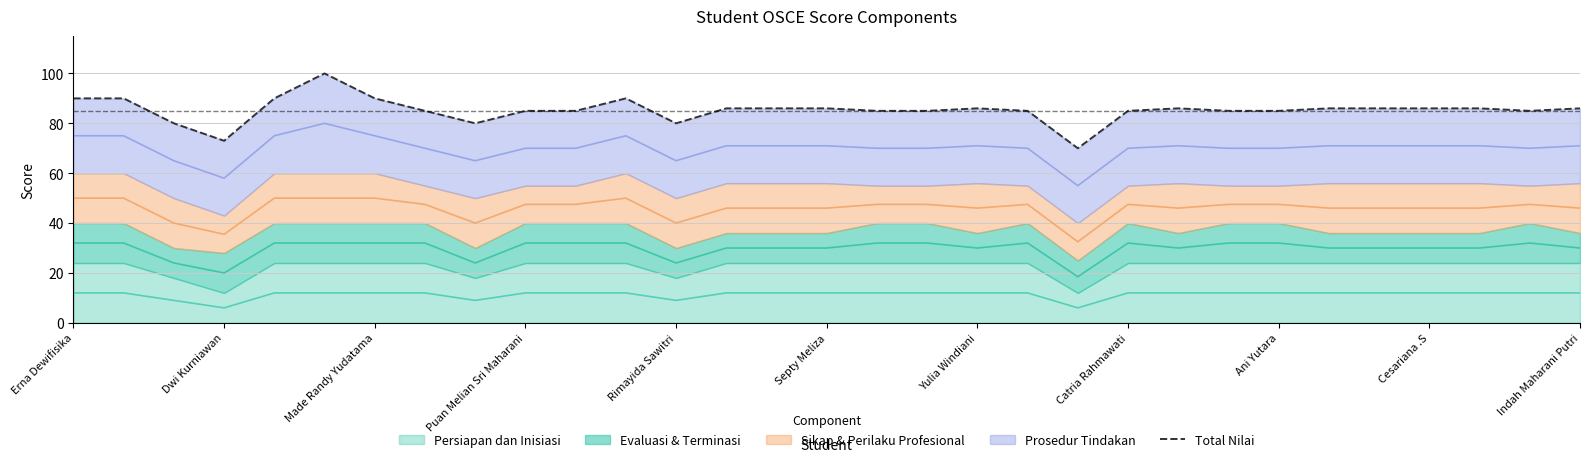

Reading left to right, extract all data points from this chart.

90	90	80	73	90	100	90	85	80	85	85	90	80	86	86	86	85	85	86	85	70	85	86	85	85	86	86	86	86	85	86